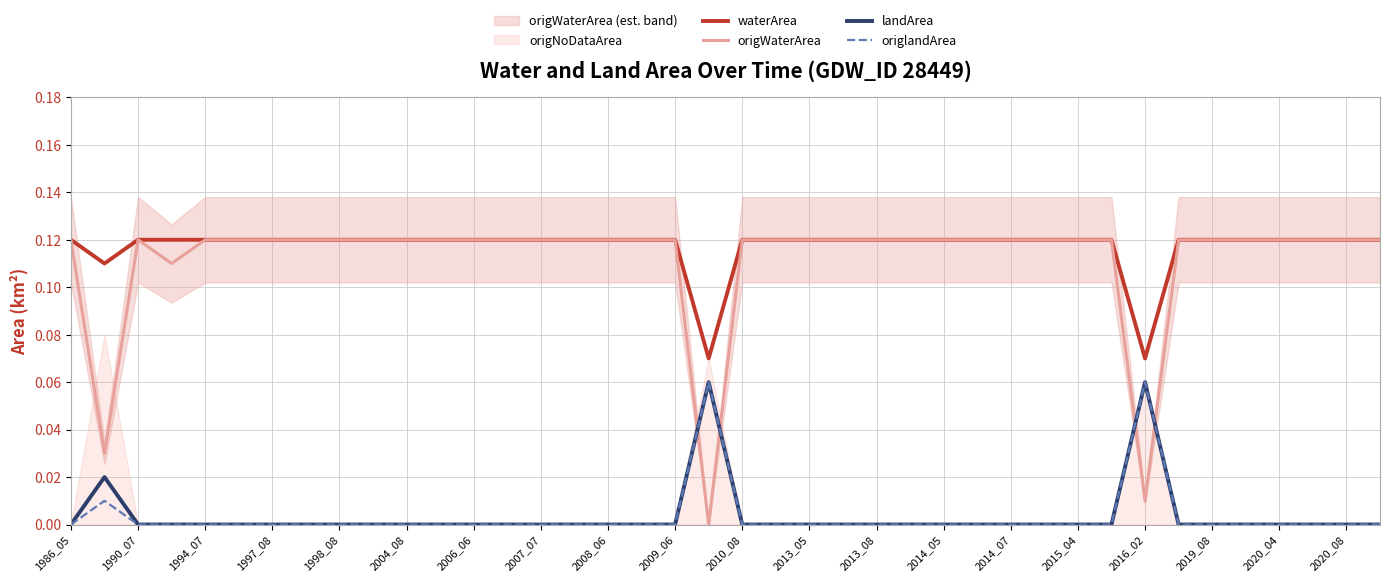

True or false: landArea has a value of 0.0 at 2009_06.

True